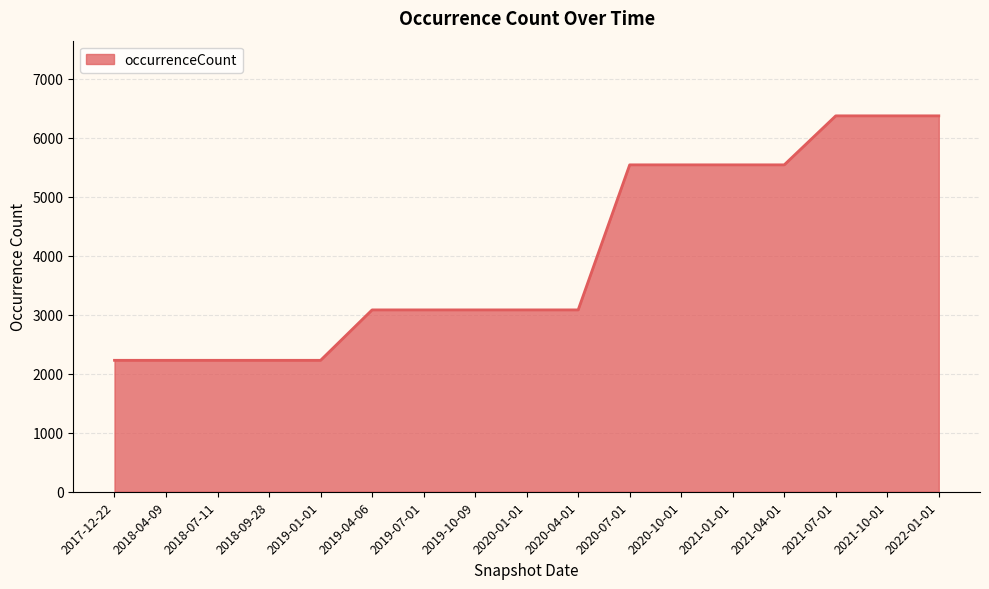

What is the difference between the values at 2019-07-01 and 2020-07-01?

2460